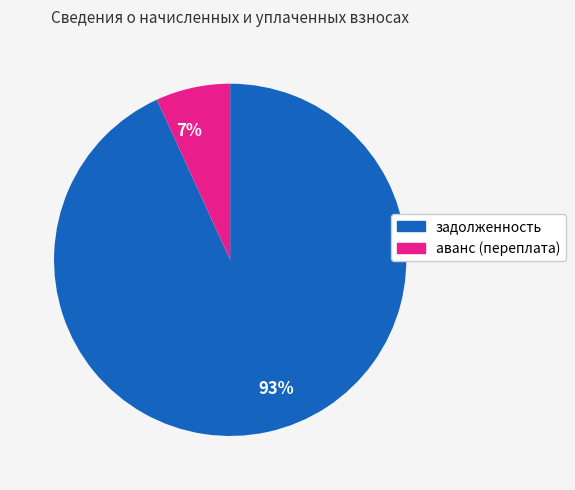

Which has a higher value, 93% or 7%?

93%